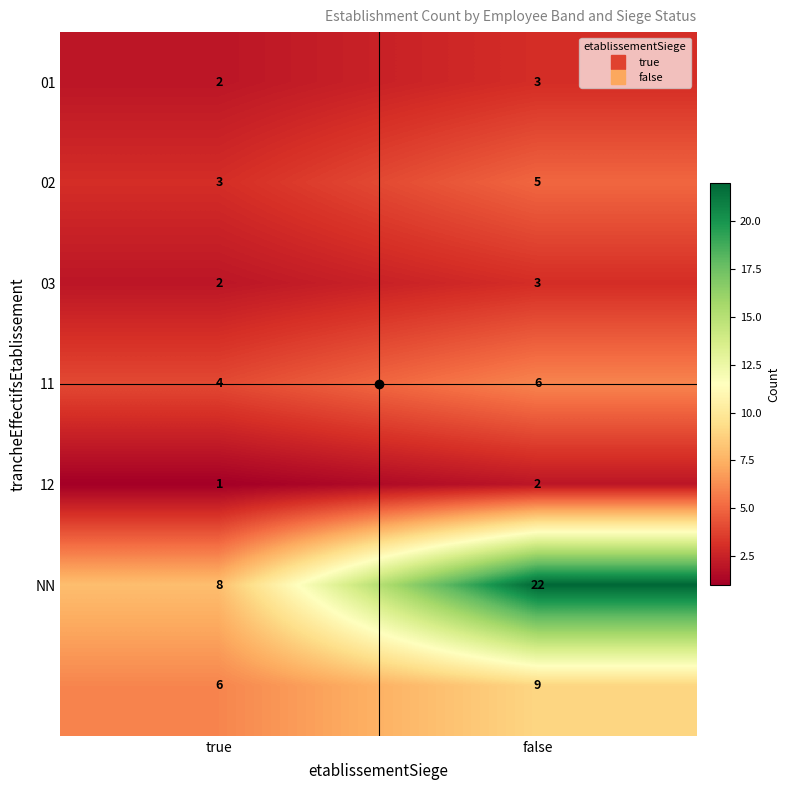

What is the total value across all series at true?

26